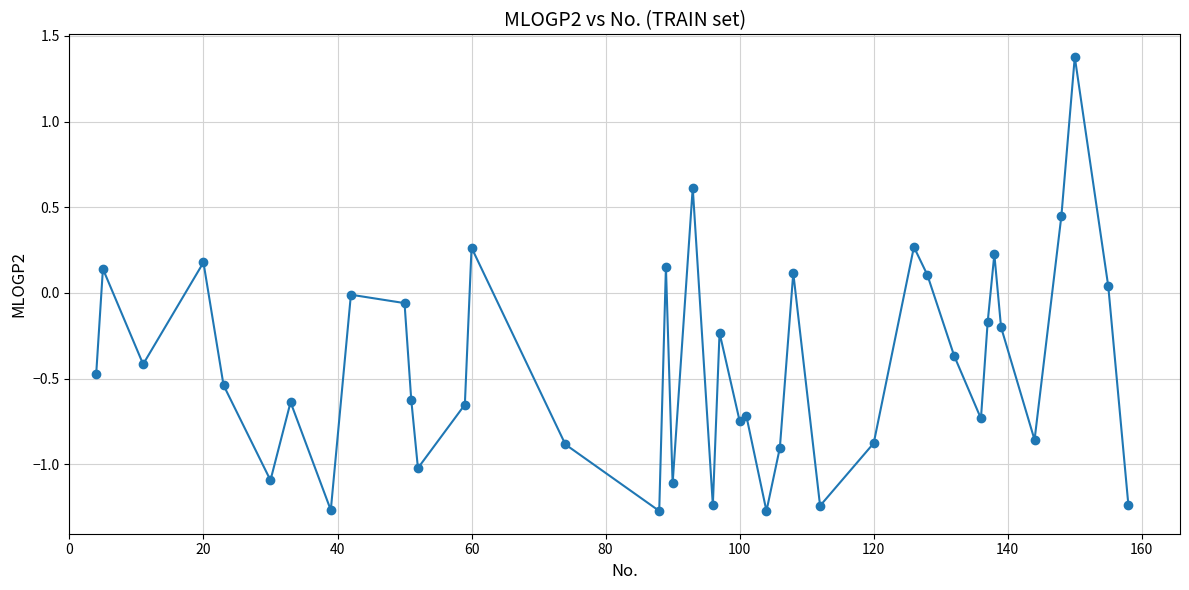

What is the maximum value shown in the chart?

1.4